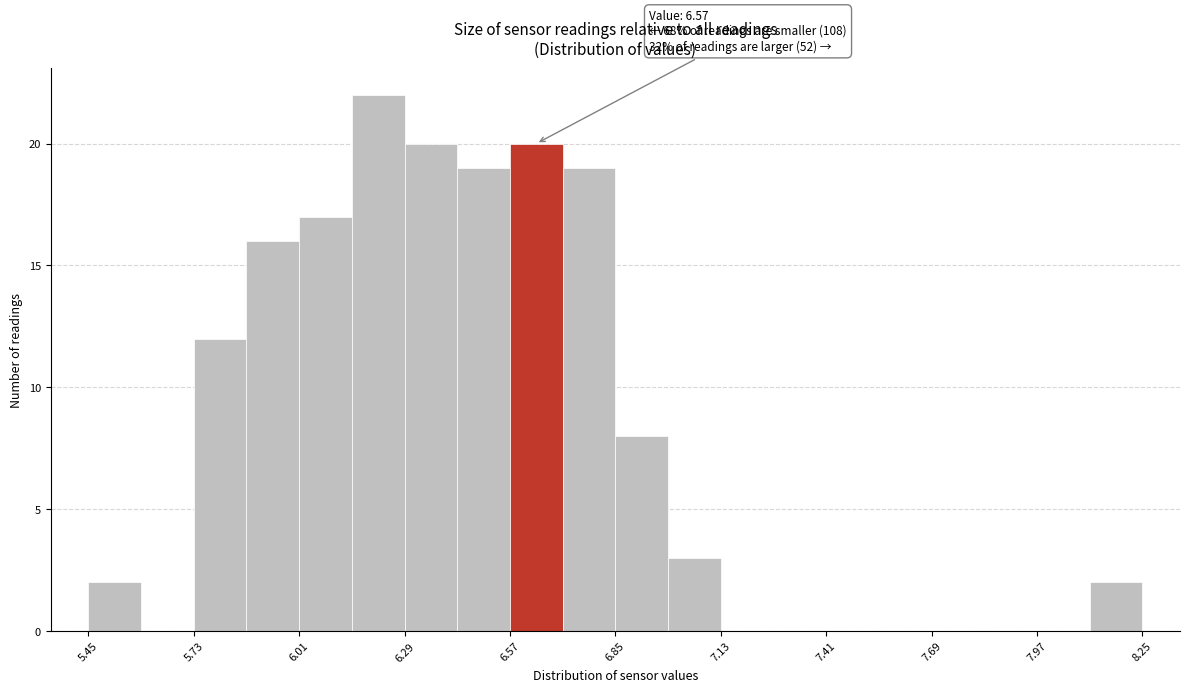

Read against the x-axis, roughly where is the centre of the tallest bar?

6.20